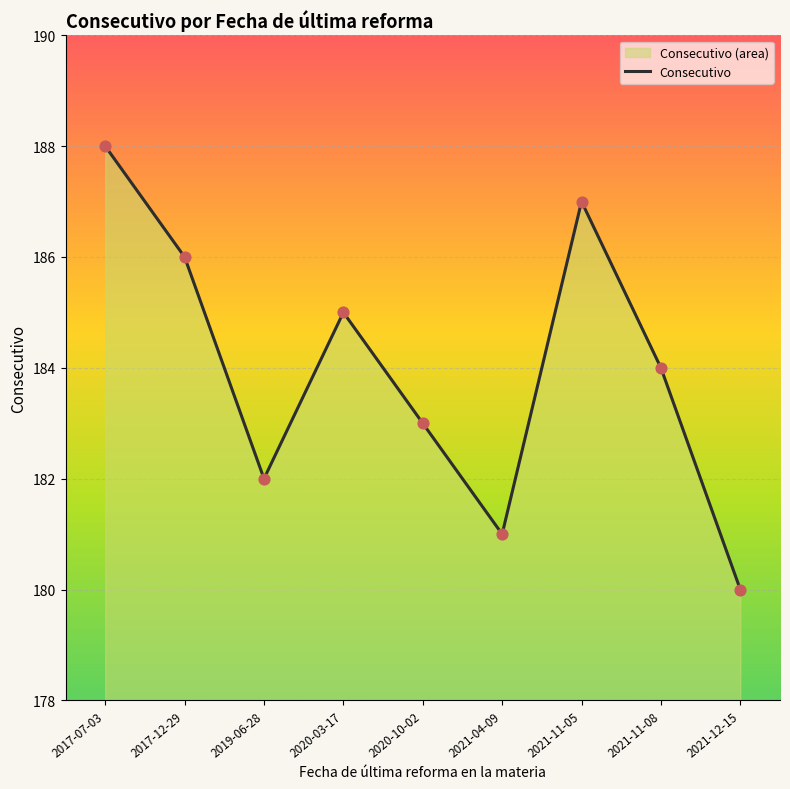

Which has a higher value, 2021-11-05 or 2021-11-08?

2021-11-05